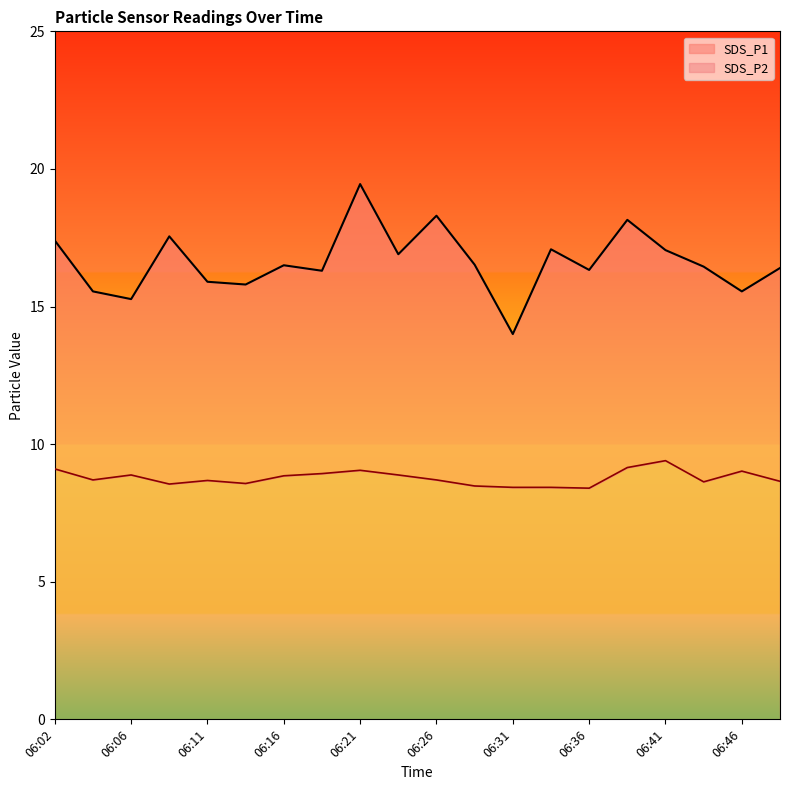

True or false: SDS_P1 and SDS_P2 cross at least once.

False